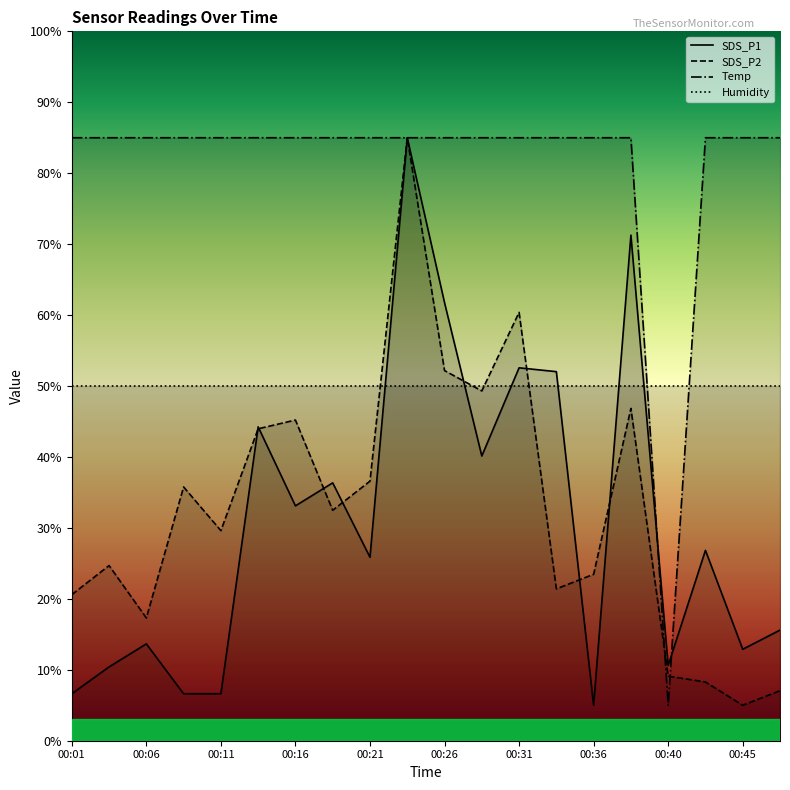

Is it true that Temp equals 53.6 at 00:26?

False